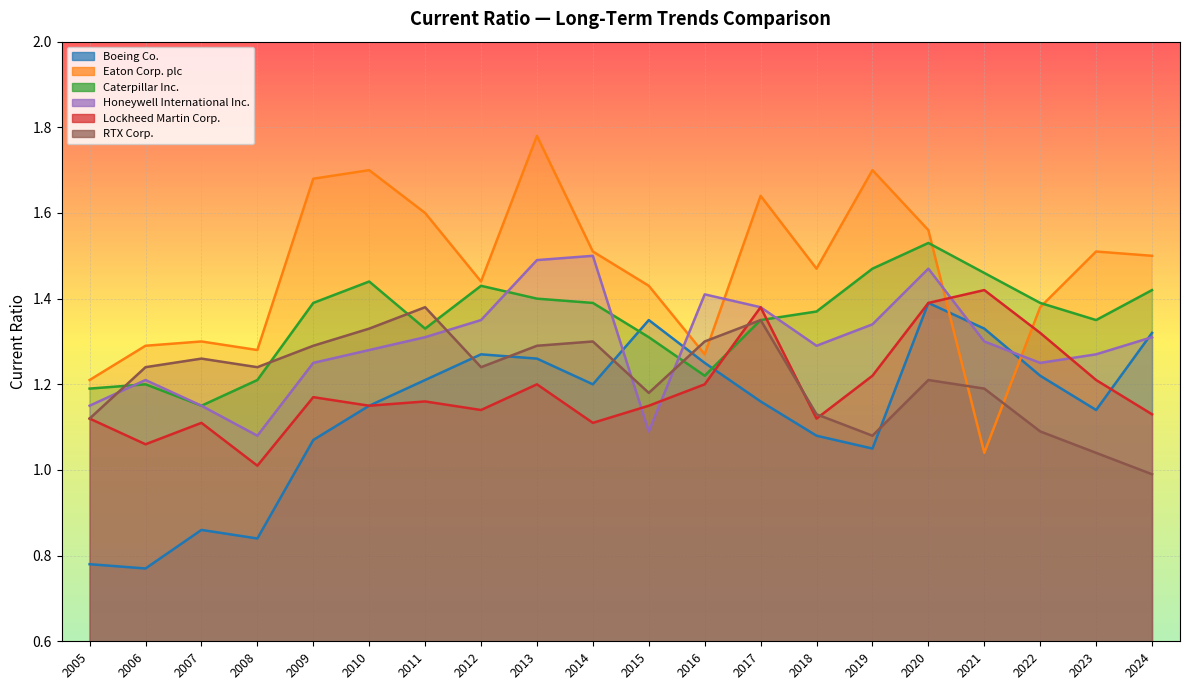

Between 2019 and 2008, which is larger?

2019